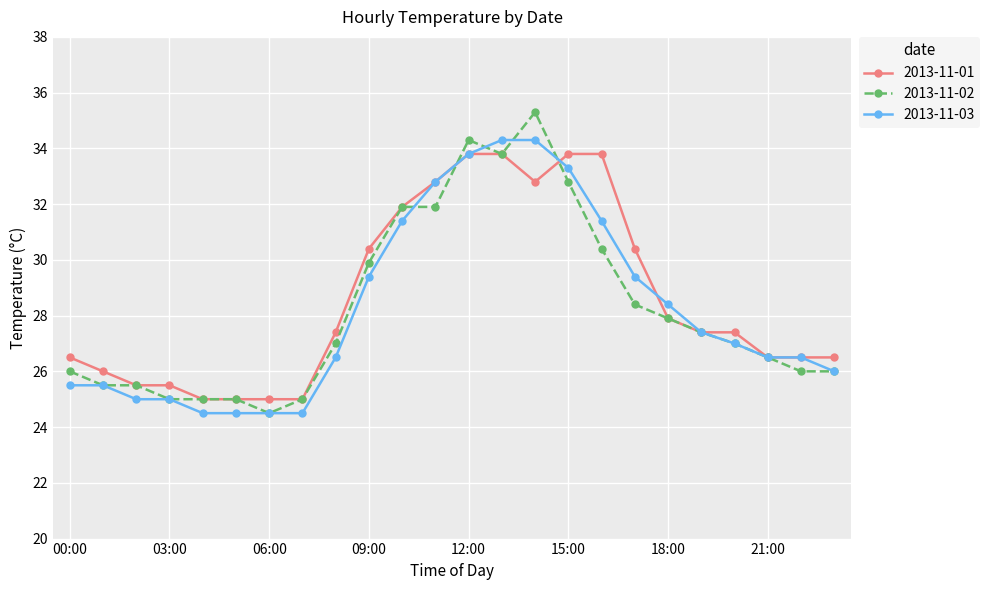

What is the lowest value of the 2013-11-02 series?

24.5